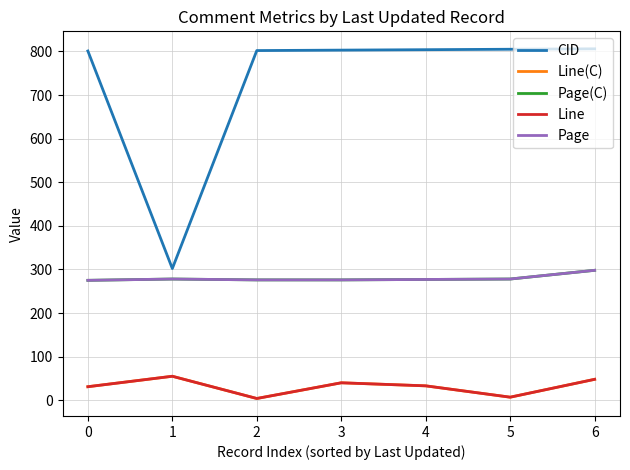

True or false: Page(C) and Line intersect in this chart.

False